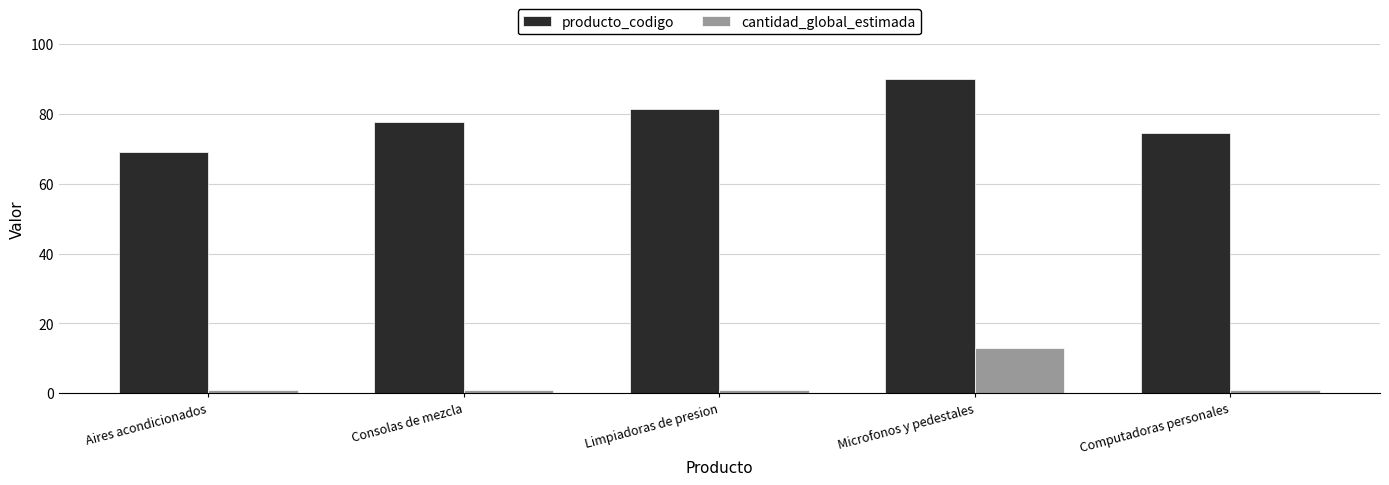

What are all the series names shown in the legend?

producto_codigo, cantidad_global_estimada